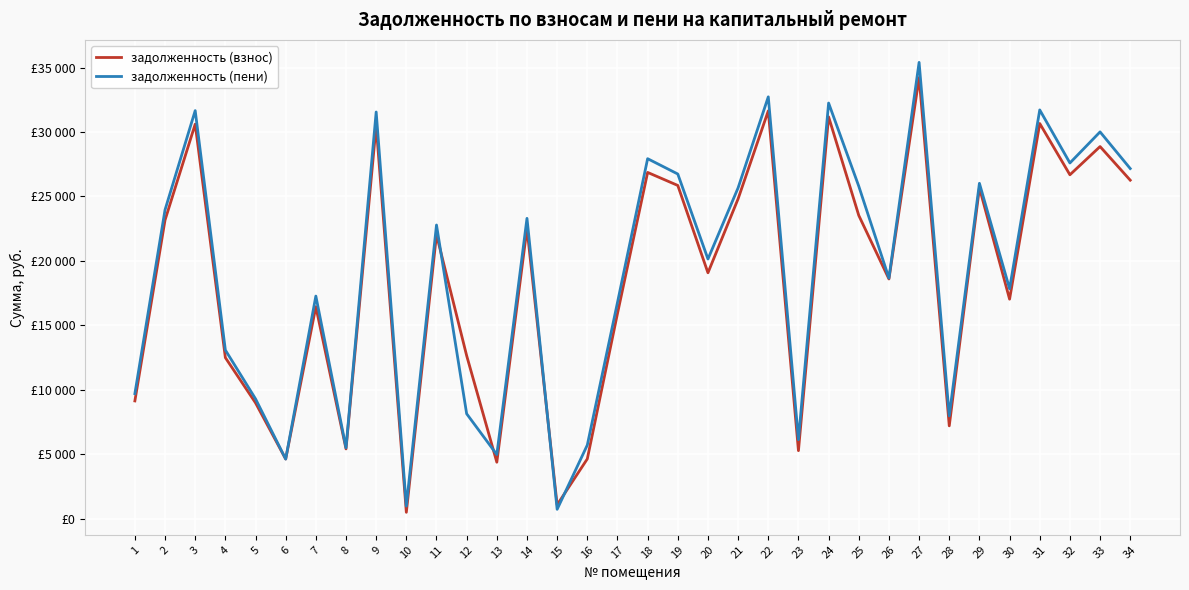

At which category is the sum across all series the highest?

27